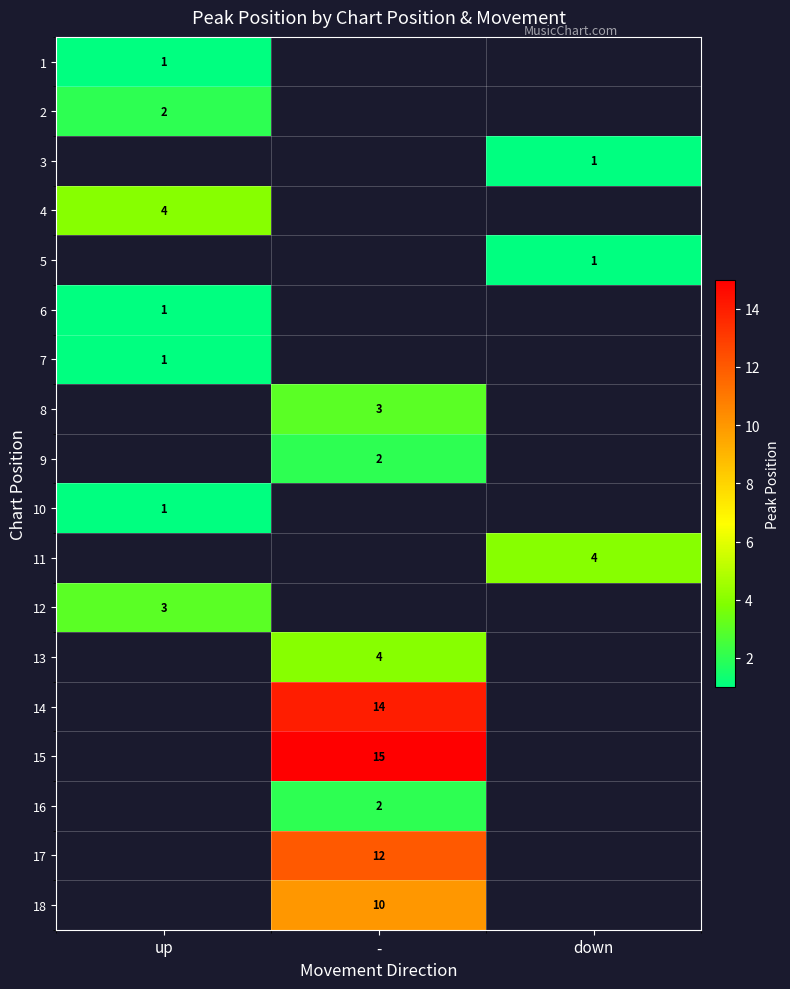

What is the difference between the highest and lowest values at up?

3.0